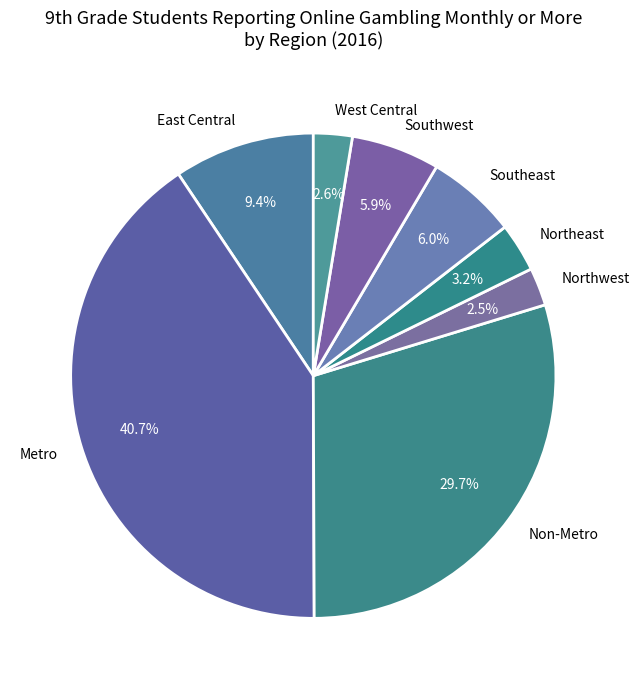

How much of the chart is everything except Northwest?

97.5%